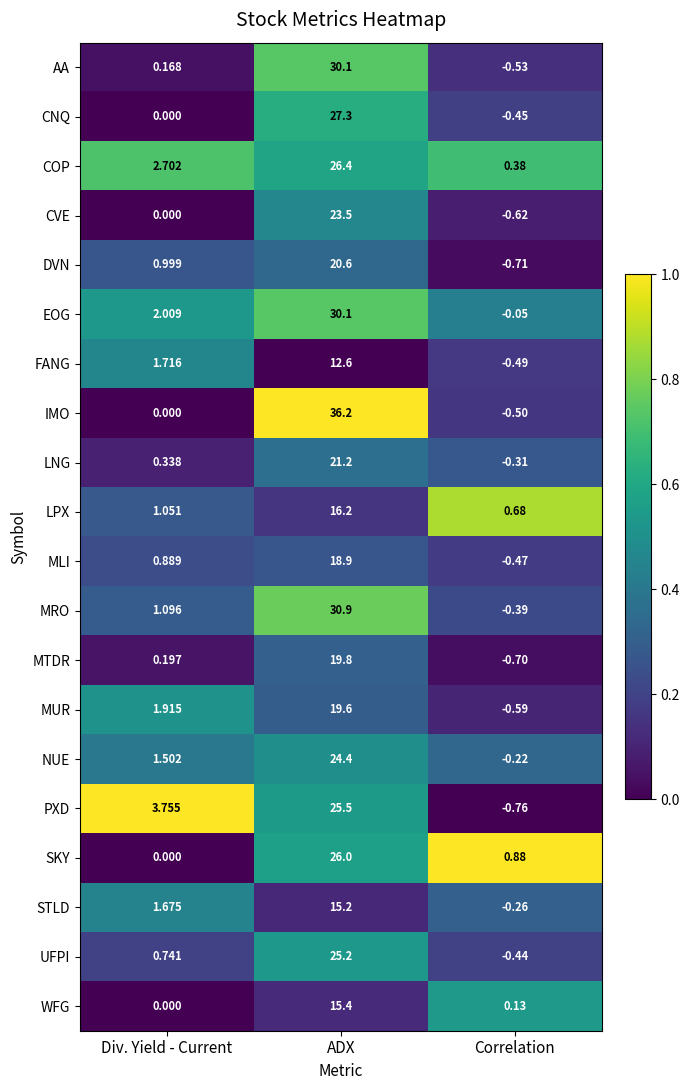

How many categories are shown in the chart?

3